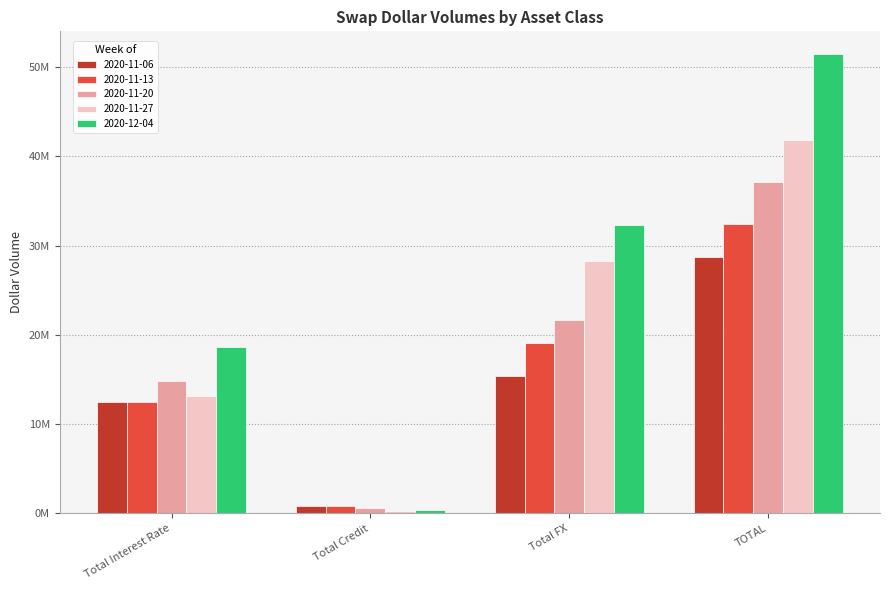

What is the average value of the 2020-11-13 series?

16231160